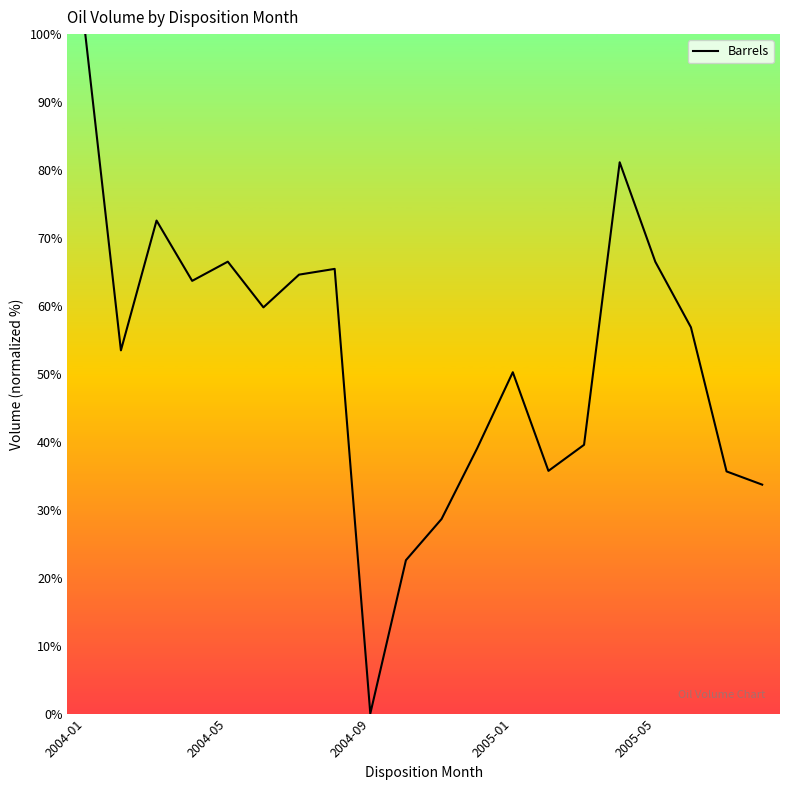

What is the greatest value displayed?

100.0